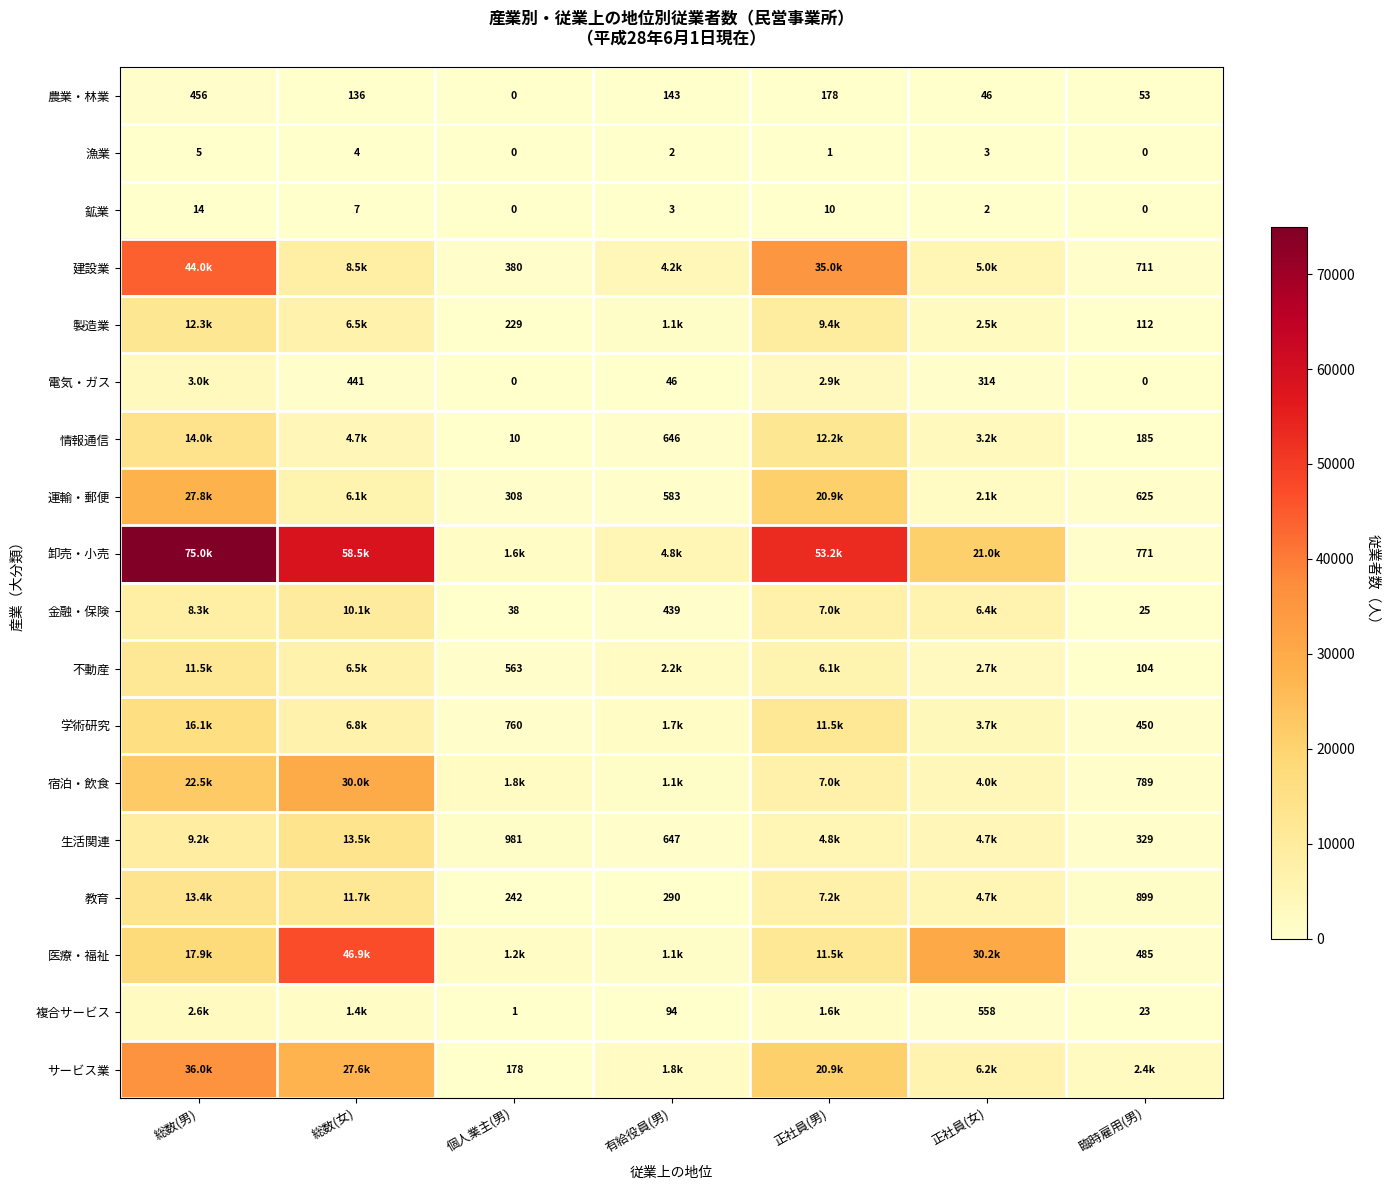

Count the 漁業 values in the range 0 to 4.

6